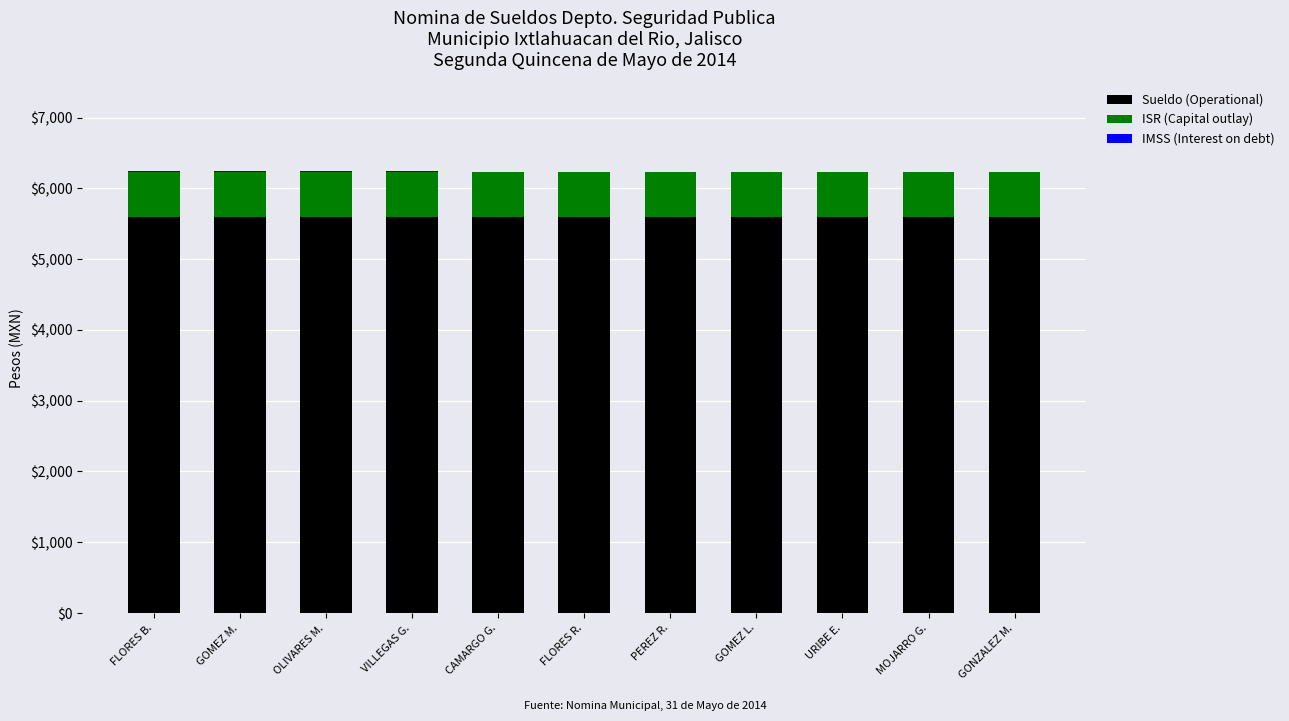

What value does the Sueldo (Operational) series have at FLORES R.?

5595